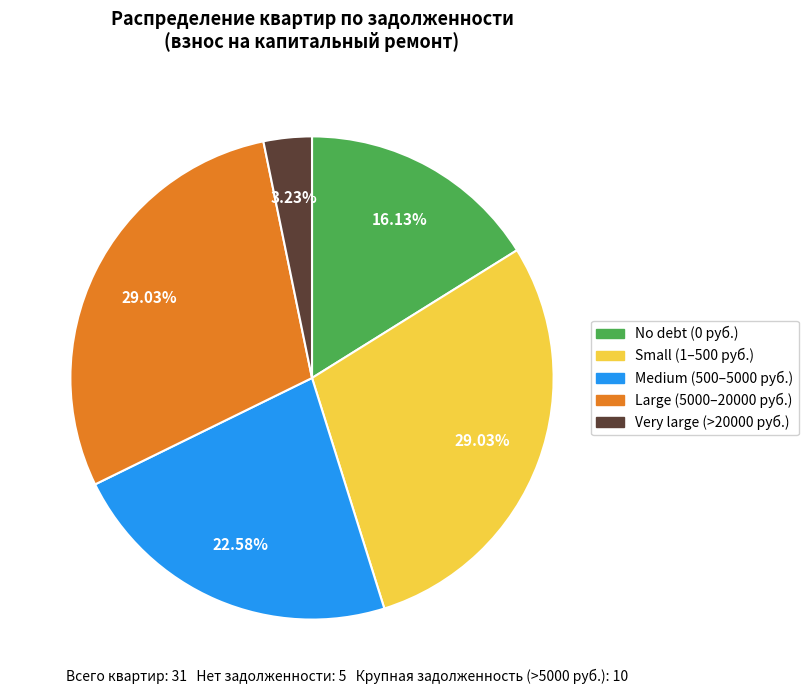

Does any single category account for the majority?

No